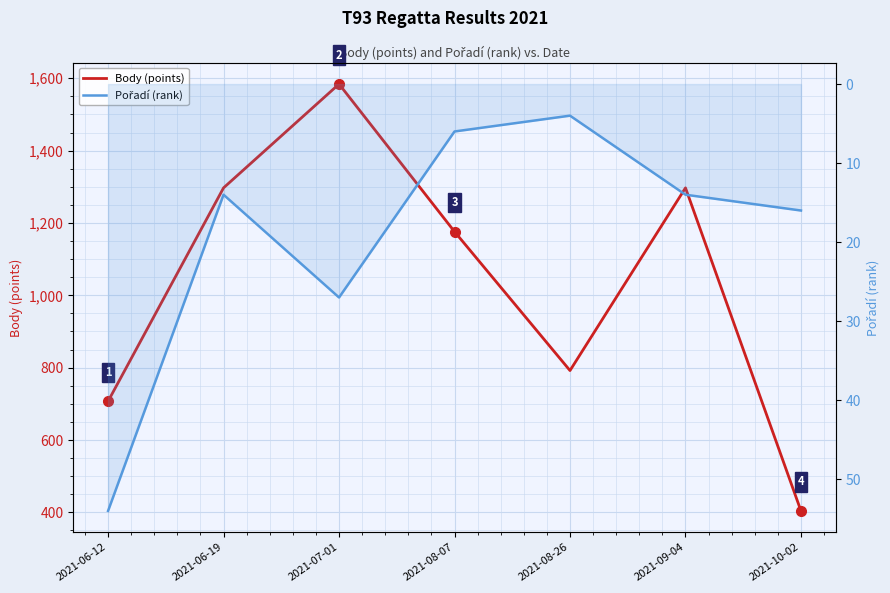

At how many categories does at least one series exceed 201?

7